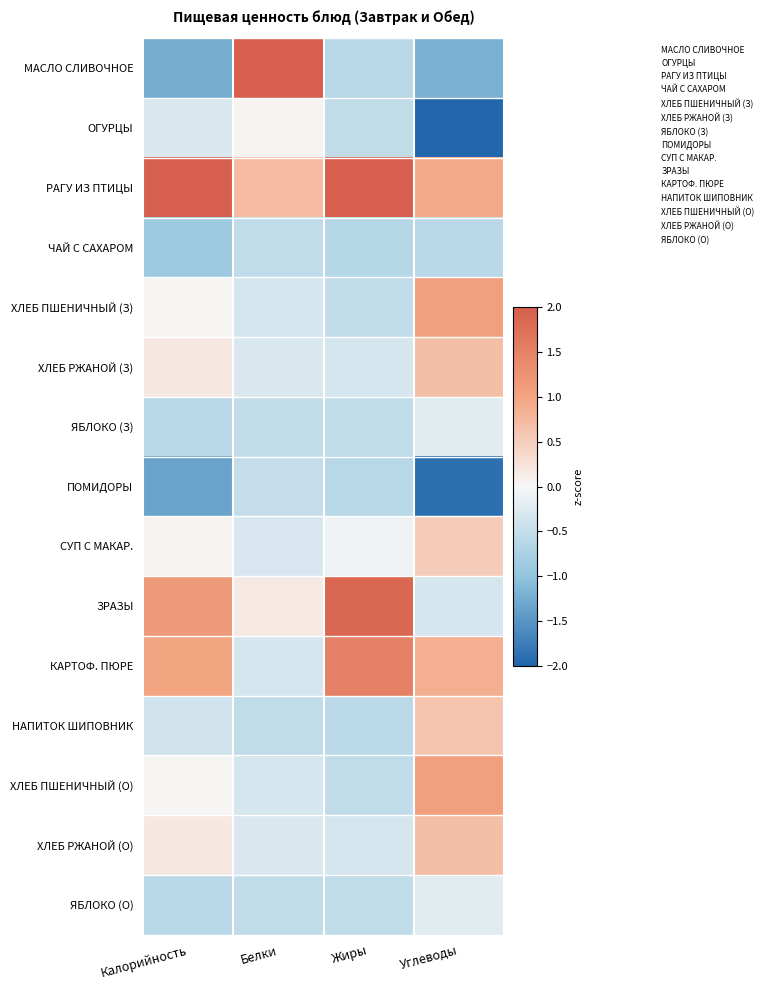

List the series in order of their peak value, lowest first.

ЧАЙ С САХАРОМ, ПОМИДОРЫ, ЯБЛОКО (З), ЯБЛОКО (О), ОГУРЦЫ, СУП С МАКАР., НАПИТОК ШИПОВНИК, ХЛЕБ РЖАНОЙ (З), ХЛЕБ РЖАНОЙ (О), ХЛЕБ ПШЕНИЧНЫЙ (З), ХЛЕБ ПШЕНИЧНЫЙ (О), КАРТОФ. ПЮРЕ, ЗРАЗЫ, РАГУ ИЗ ПТИЦЫ, МАСЛО СЛИВОЧНОЕ